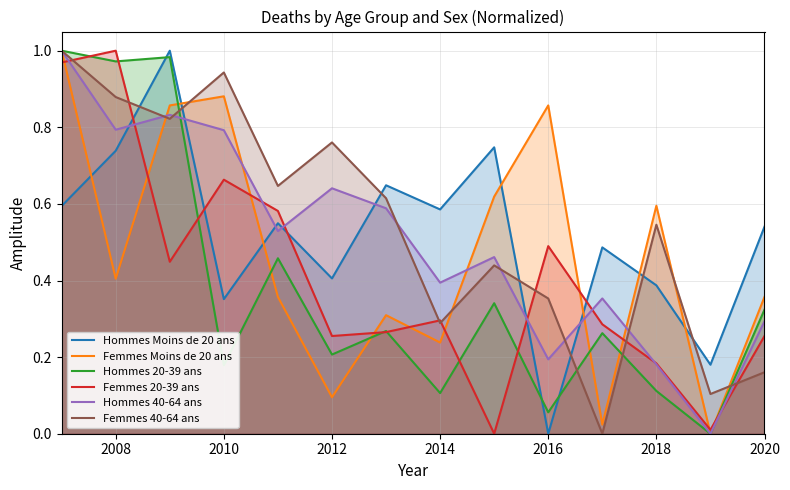

How many times do Hommes Moins de 20 ans and Femmes Moins de 20 ans cross each other?

7